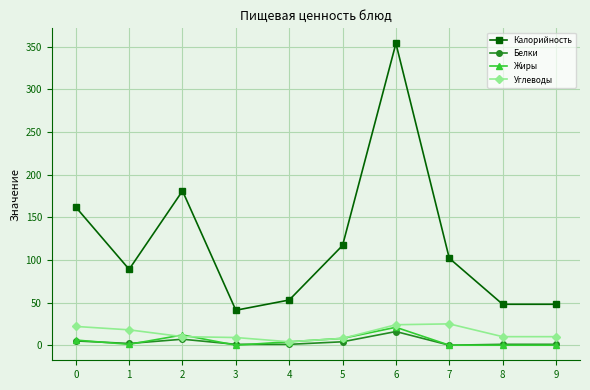

Is it true that Калорийность equals 17 at 9?

False